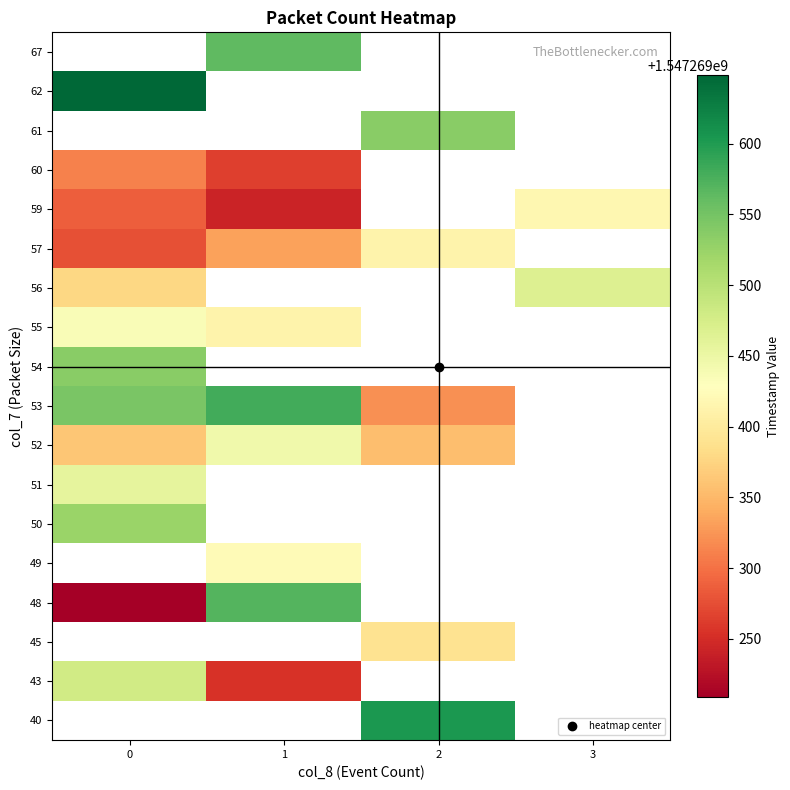

How many categories are shown in the chart?

4